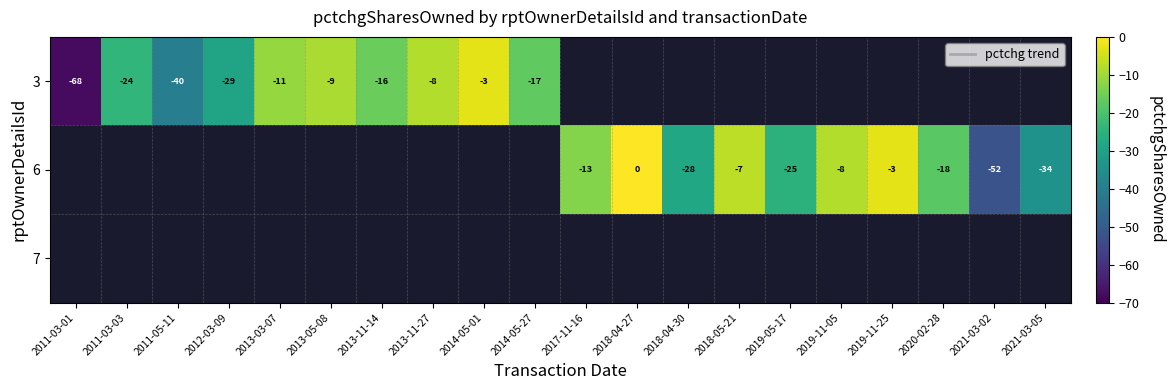

The value of 3 at 2013-11-14 is -16. True or false?

True